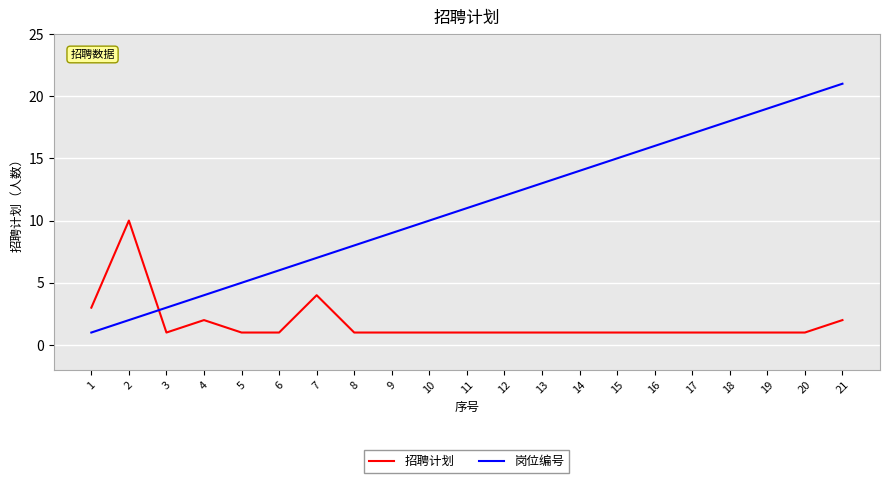

How many 招聘计划 values are between 1 and 2?

18